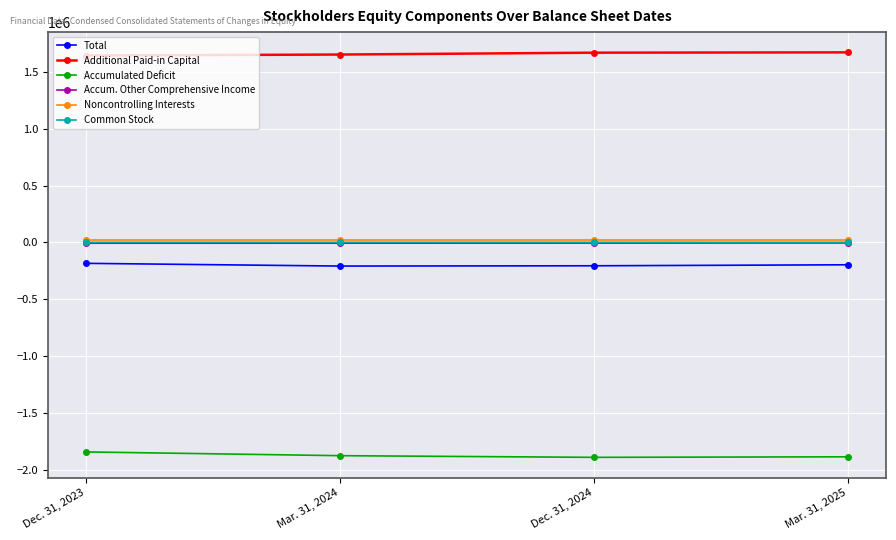

What is the value of the Total point at the 3rd from the left?

-205115